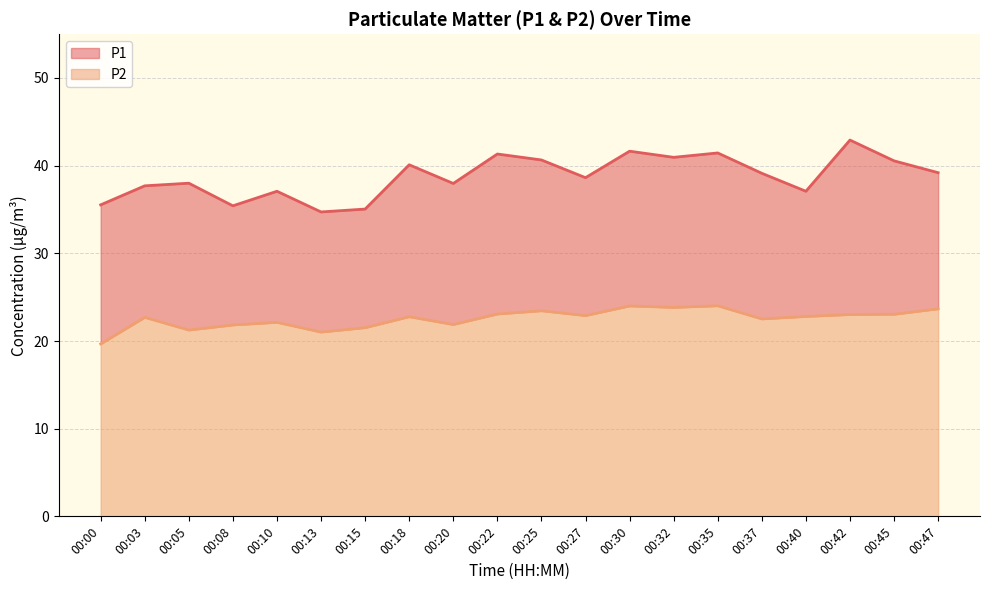

True or false: P1 has a value of 35.4 at 00:08.

True